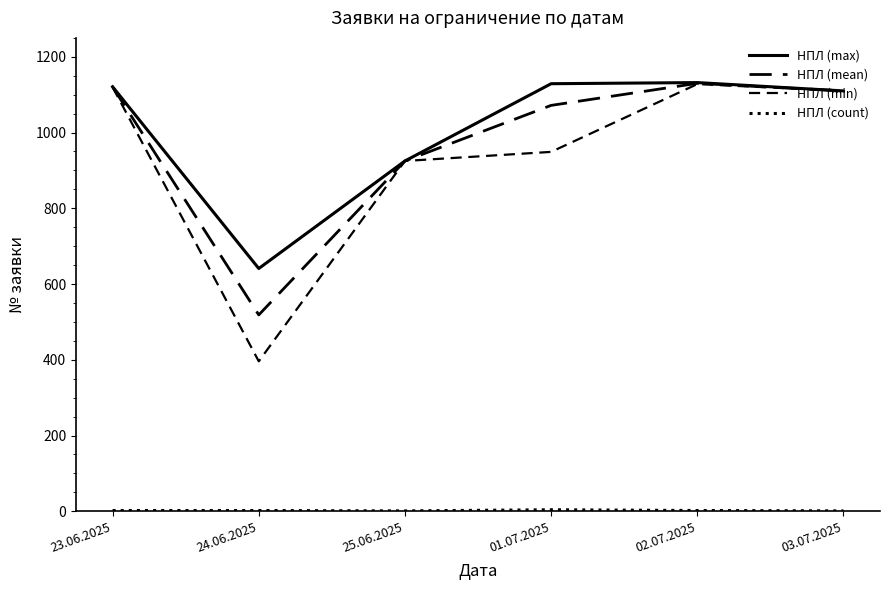

Is the value of НПЛ (max) at 24.06.2025 greater than the value of НПЛ (mean) at 01.07.2025?

No